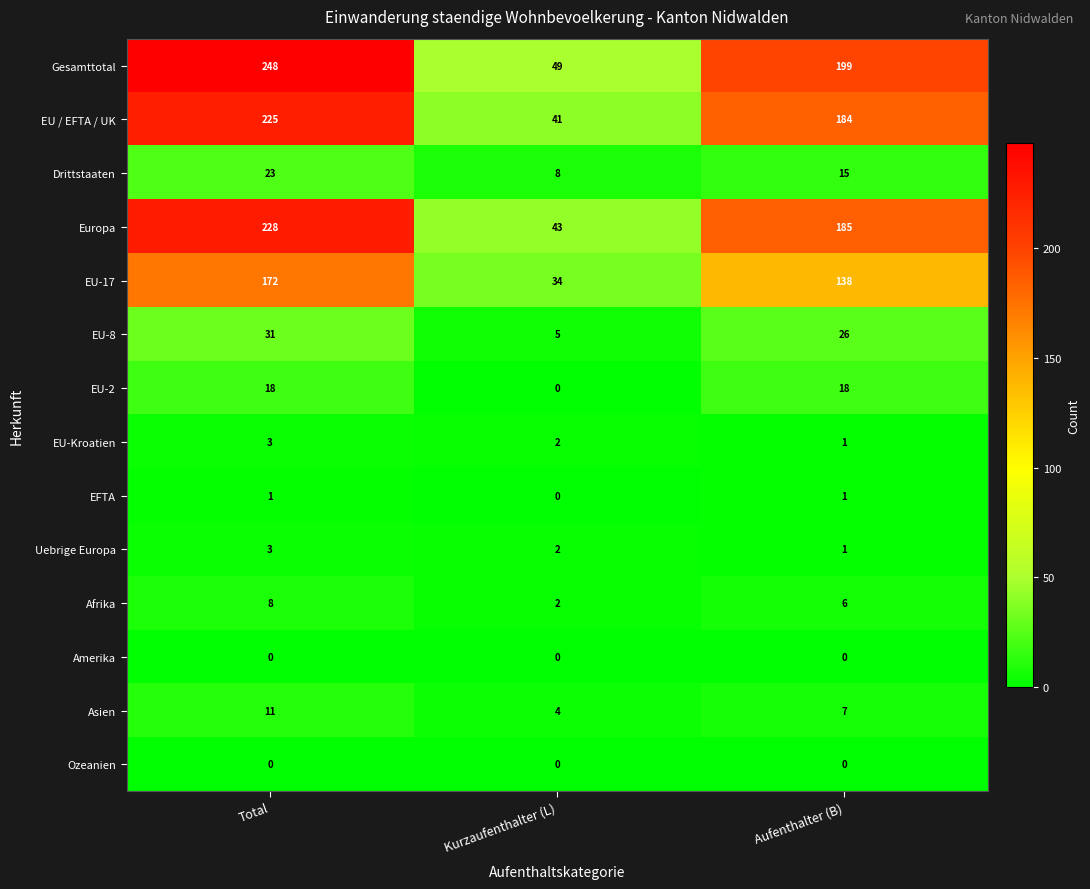

What is the spread (max minus min) of values at Aufenthalter (B)?

199